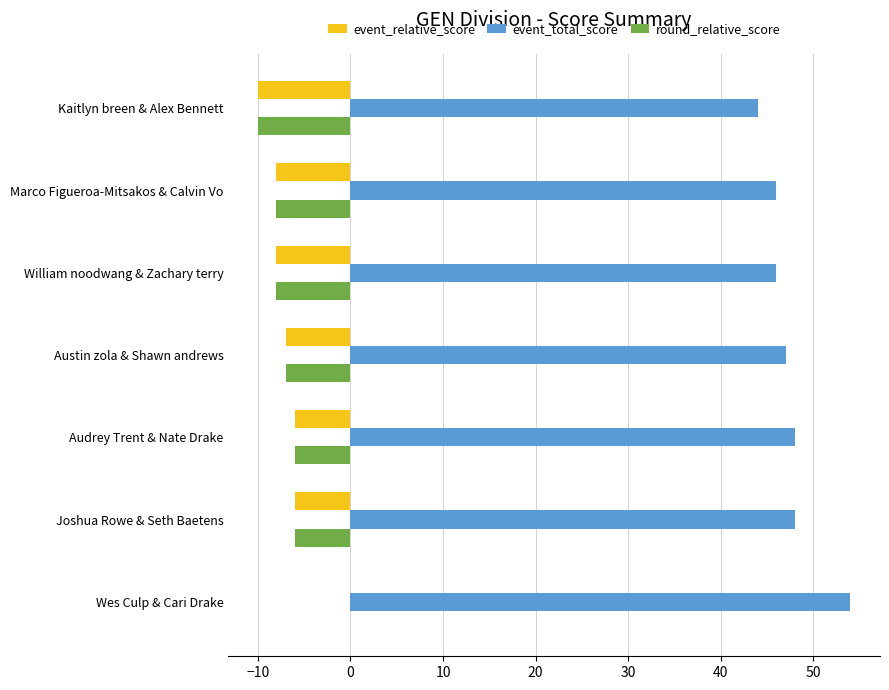

The event_relative_score series shows -8 at William noodwang & Zachary terry. True or false?

True